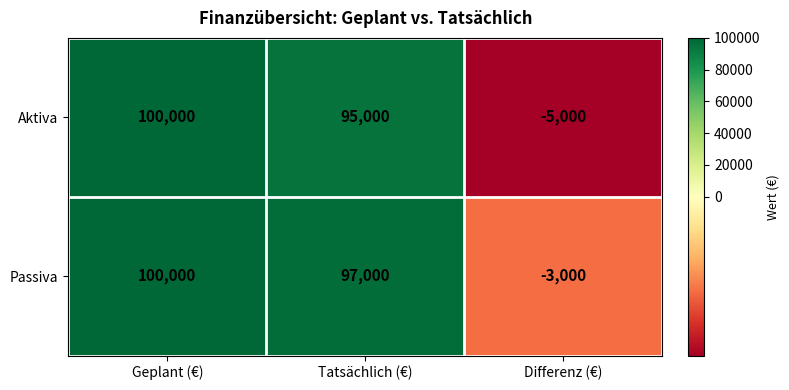

What is the spread (max minus min) of values at Differenz (€)?

2000